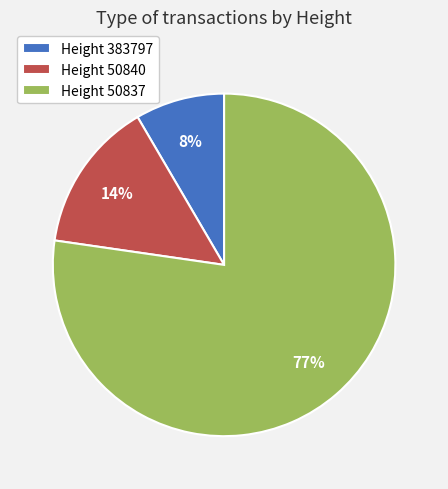

To the nearest percent, what is the average slice percentage?

33%